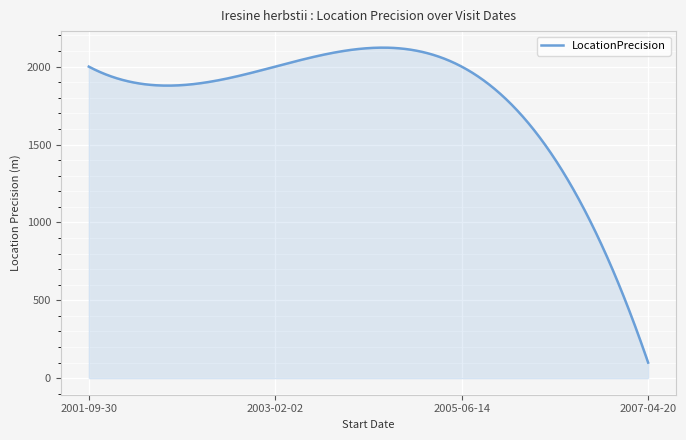

What is the smallest value displayed?

100.0